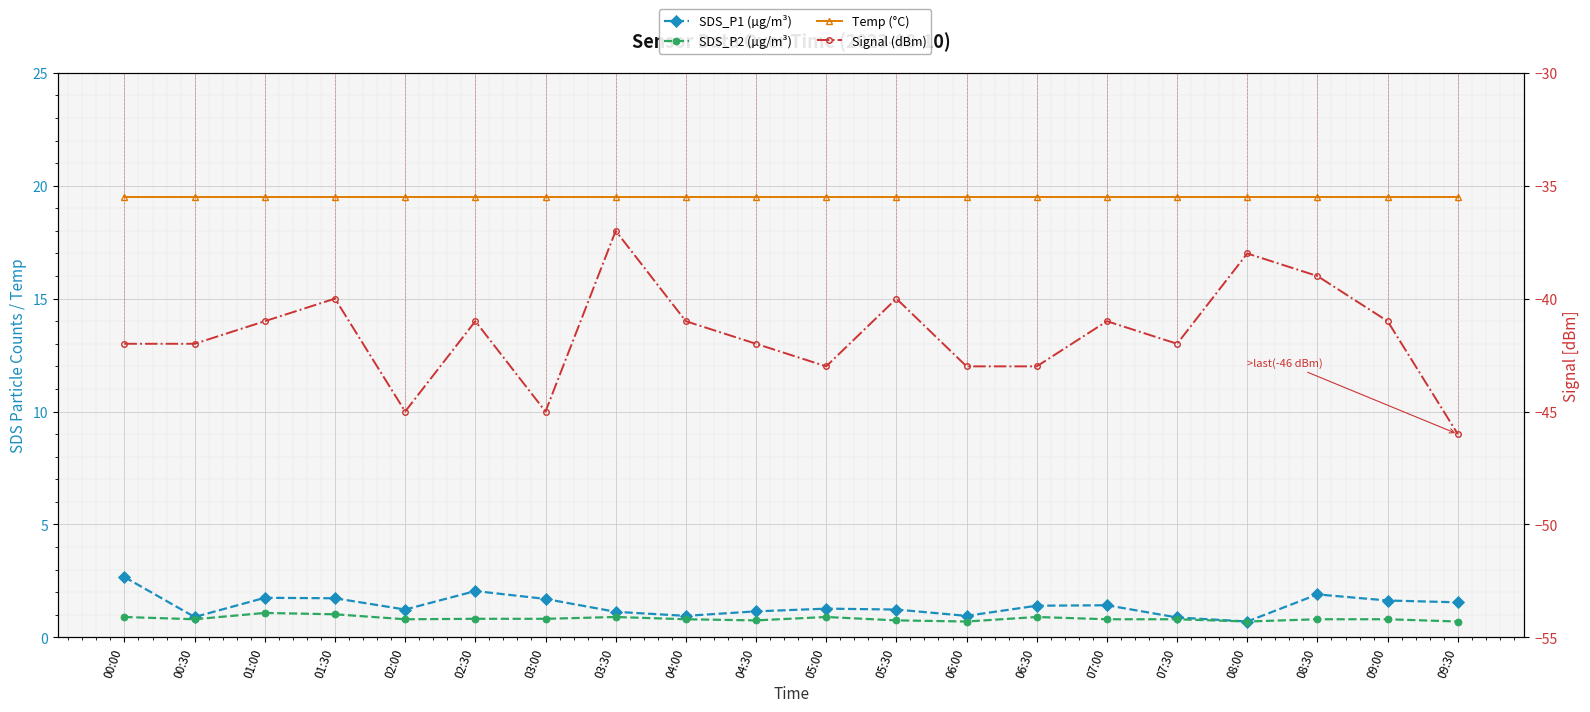

Rank the series at 09:30 from lowest to highest value.

Signal (dBm), SDS_P2 (µg/m³), SDS_P1 (µg/m³), Temp (°C)